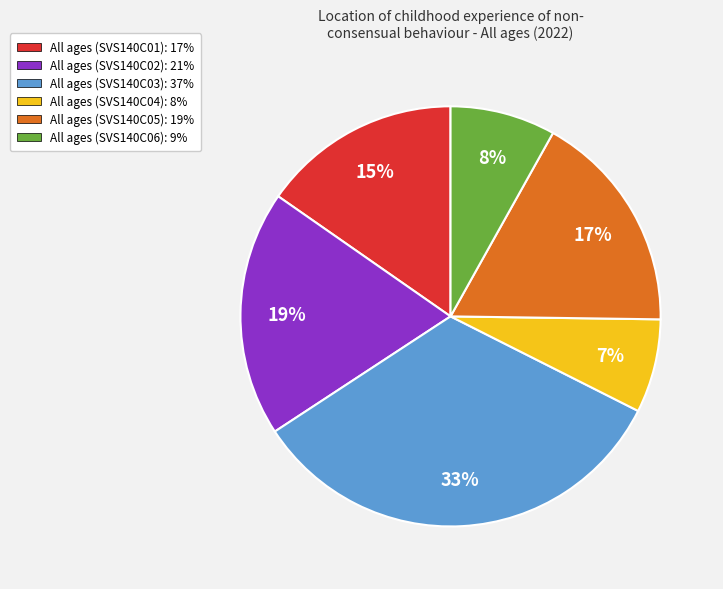

To the nearest percent, what is the average slice percentage?

17%